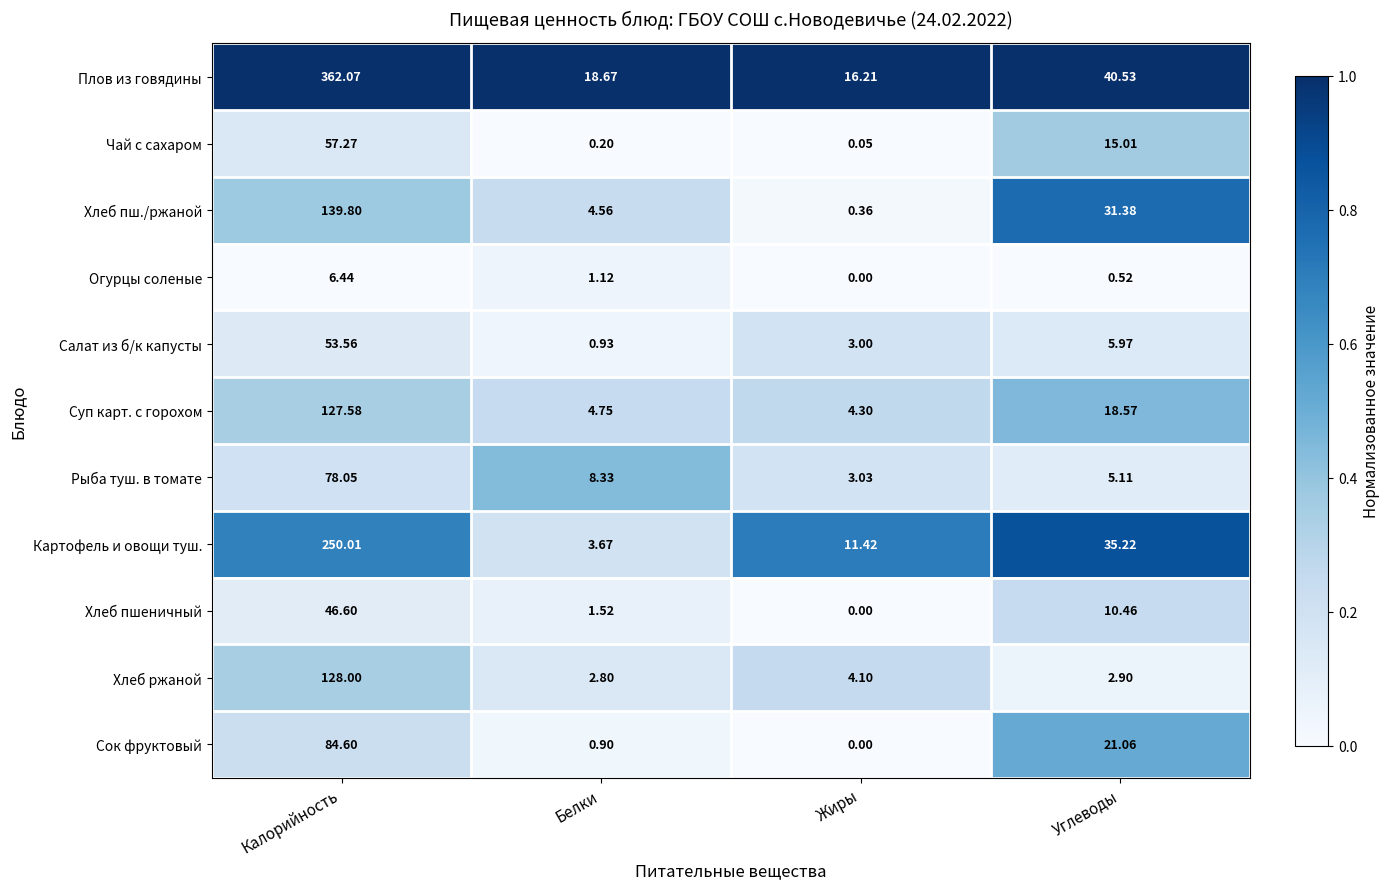

Which series has the widest spread of values?

Плов из говядины